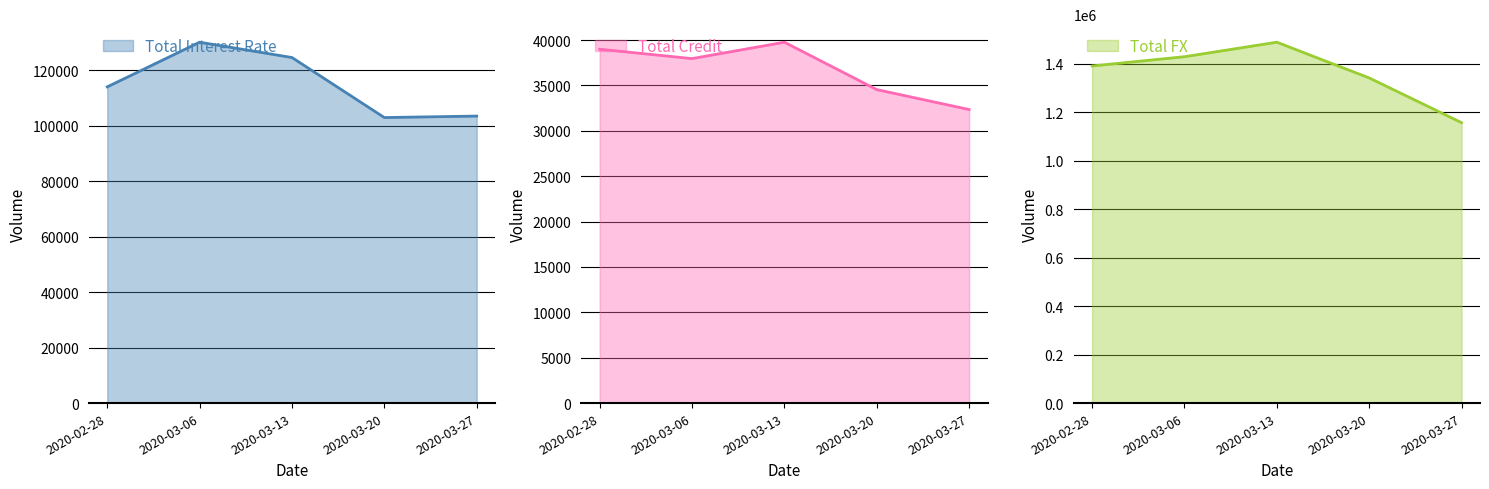

What is the label of the 2nd point from the right?

2020-03-20